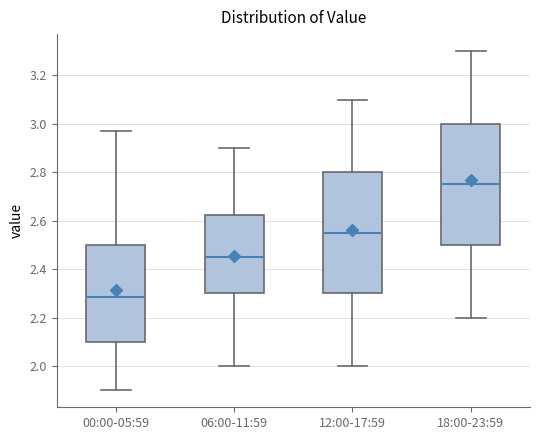

Where does the median line of the box for 00:00-05:59 sit on the y-axis? The values are not printed on the chart, so give them approximately, as read against the axis.

2.28